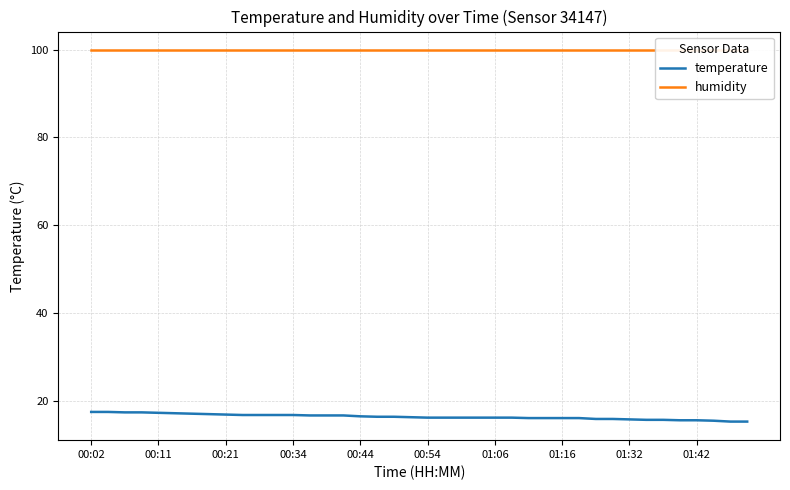

True or false: temperature has more than 1 points higher than both neighbors.

False